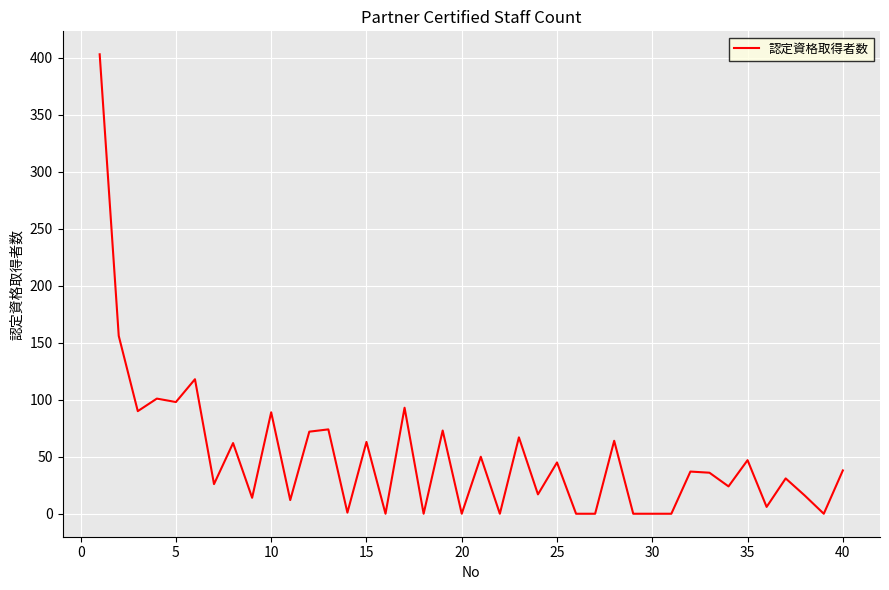

What is the greatest value displayed?

403